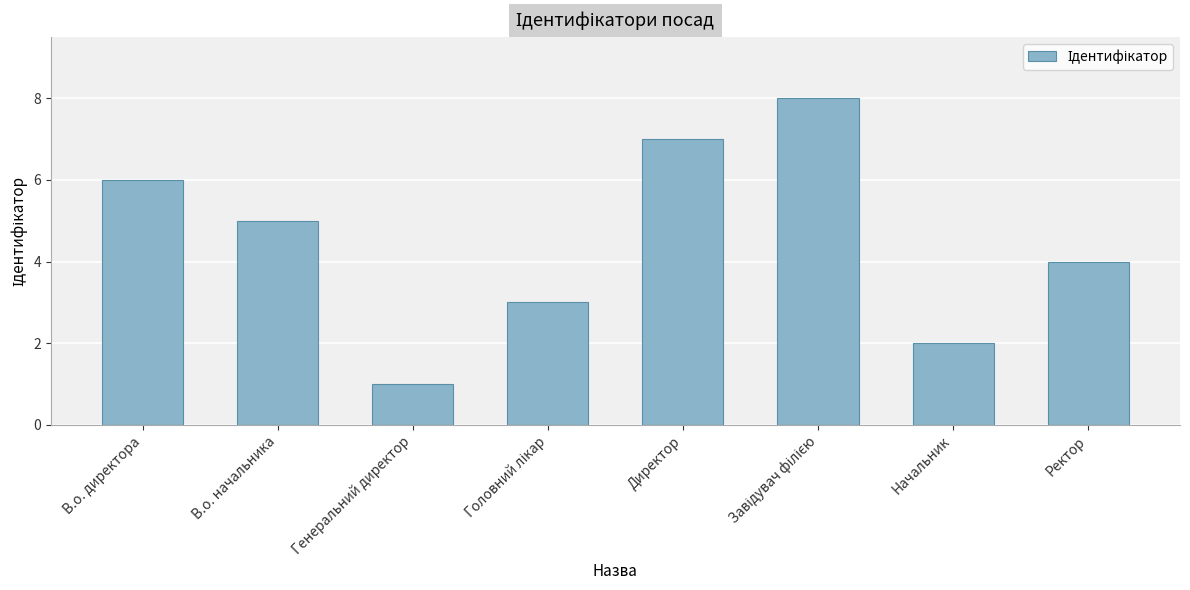

What is the difference between the maximum and minimum values?

7